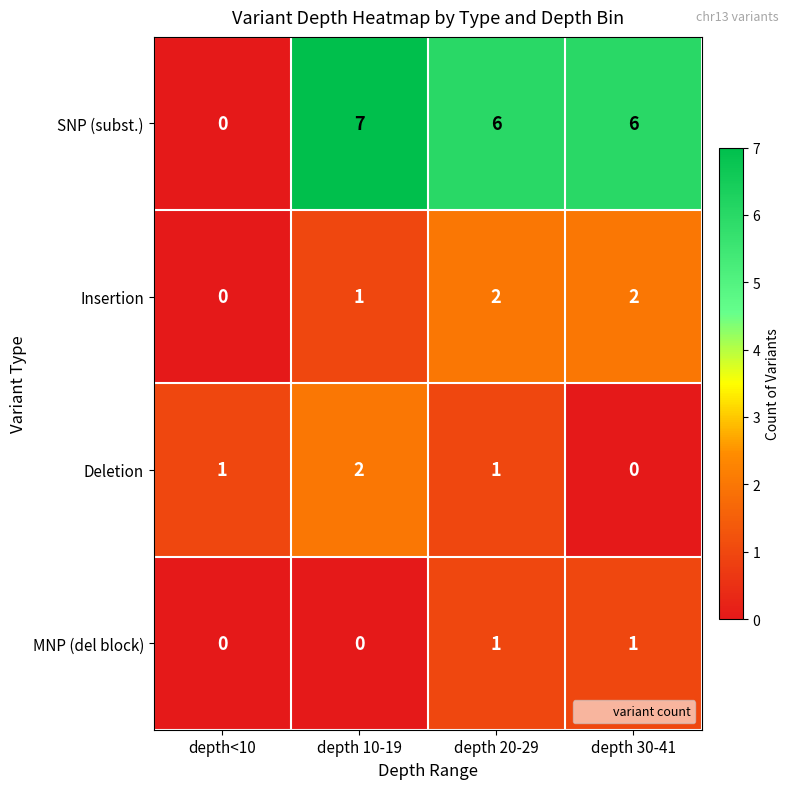

At which label does Deletion reach its minimum?

depth 30-41